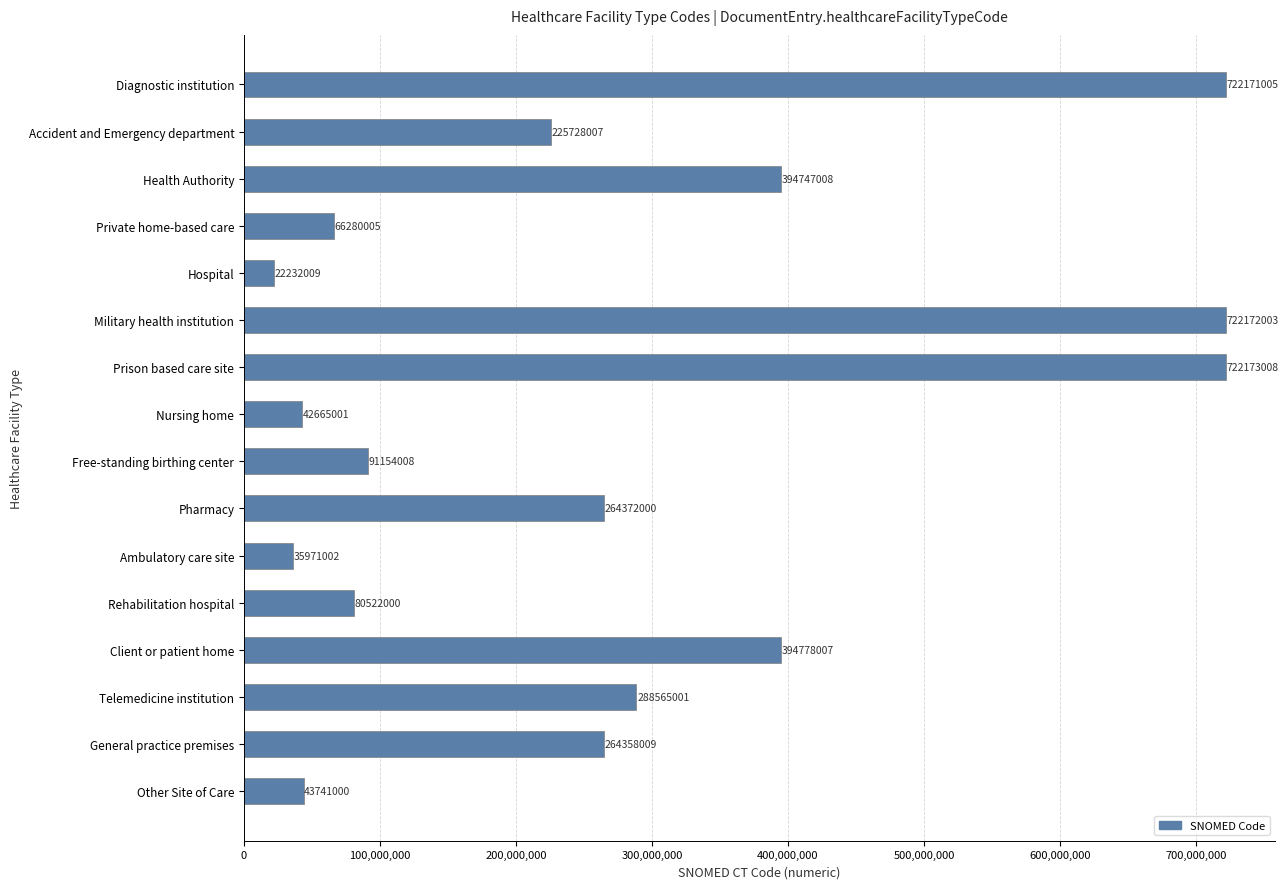

What is the average value?

273851817